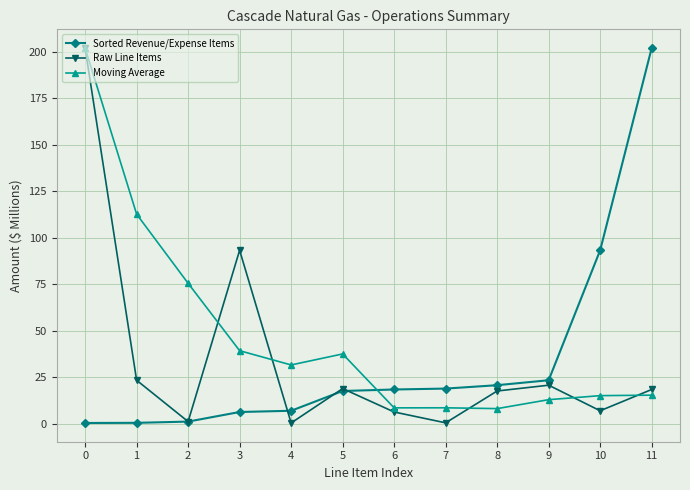

What is the difference between the maximum and second lowest values in the Moving Average series?

193.4